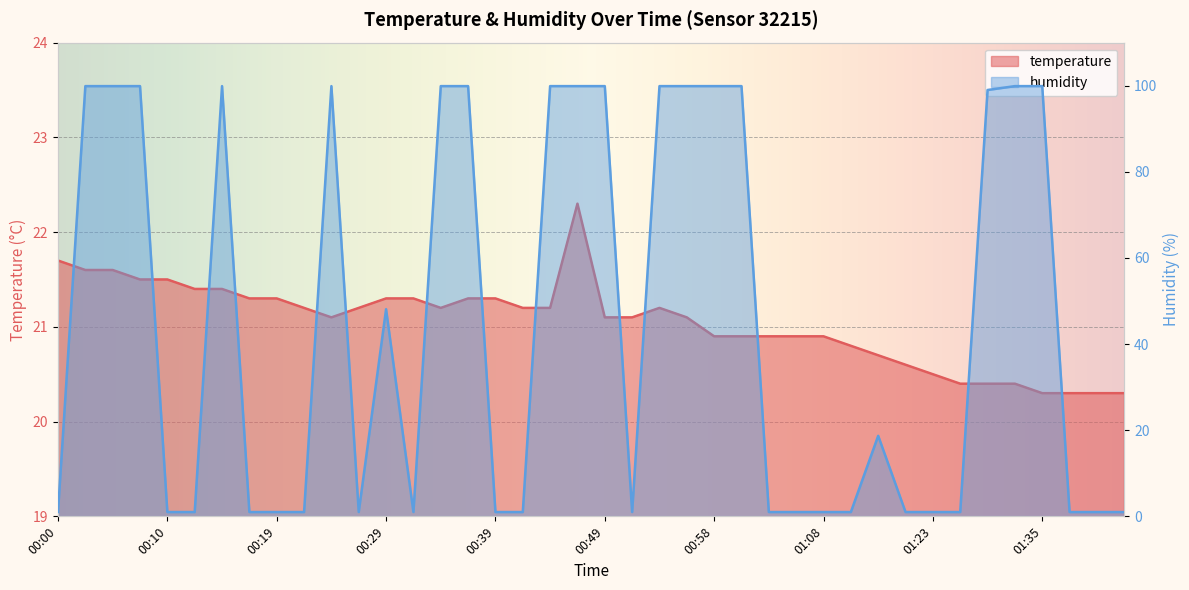

What is the minimum value for humidity?

1.0